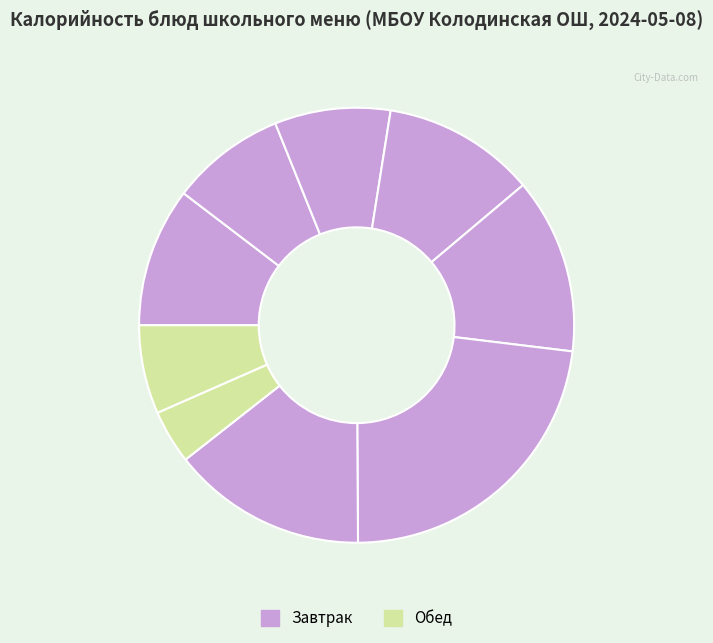

Count the number of slices in the pie.

9